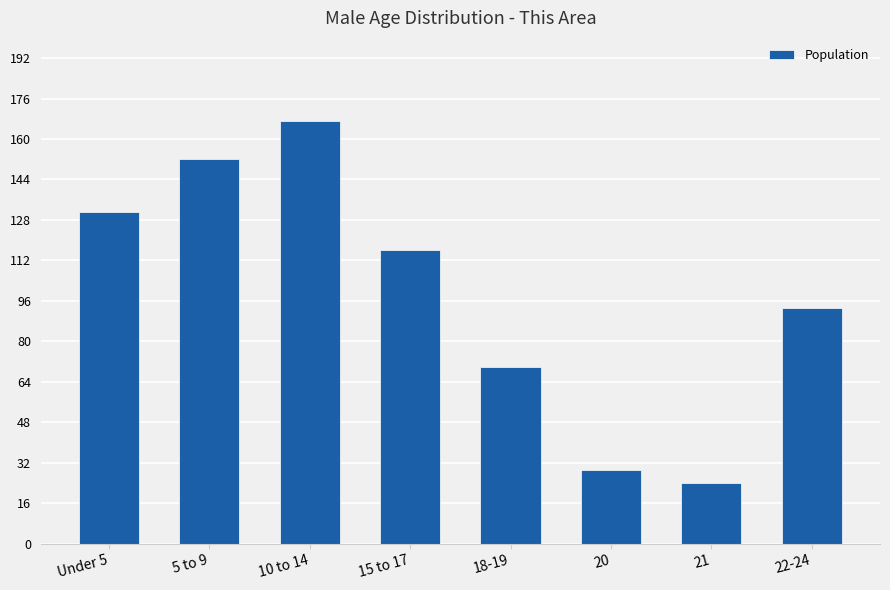

Is it true that the value at 15 to 17 is 116?

True